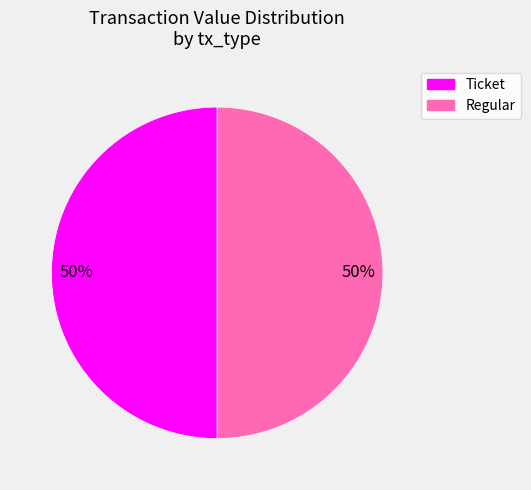

Is it true that Regular is 50% of the pie?

True